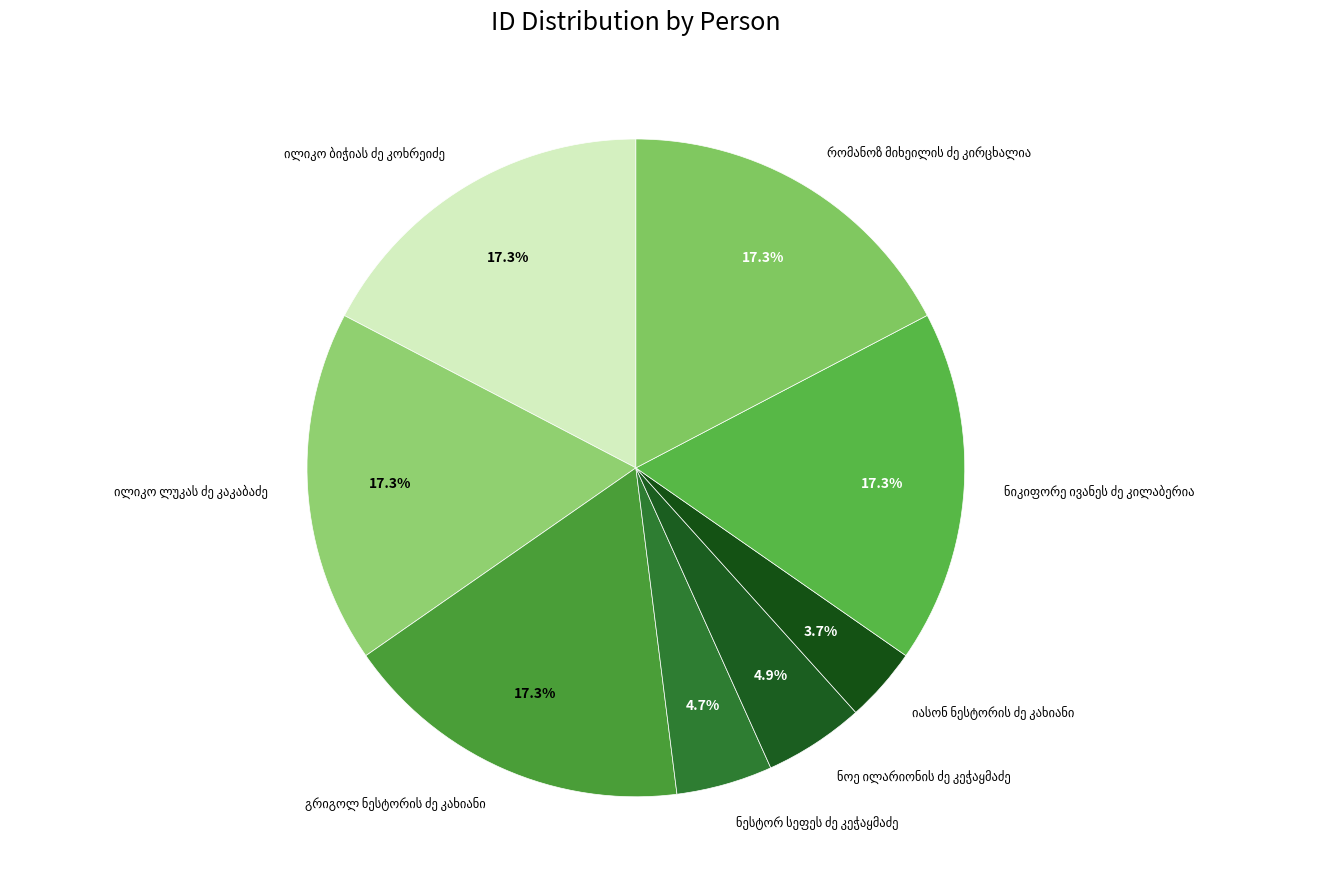

Is there a majority slice in this chart?

No